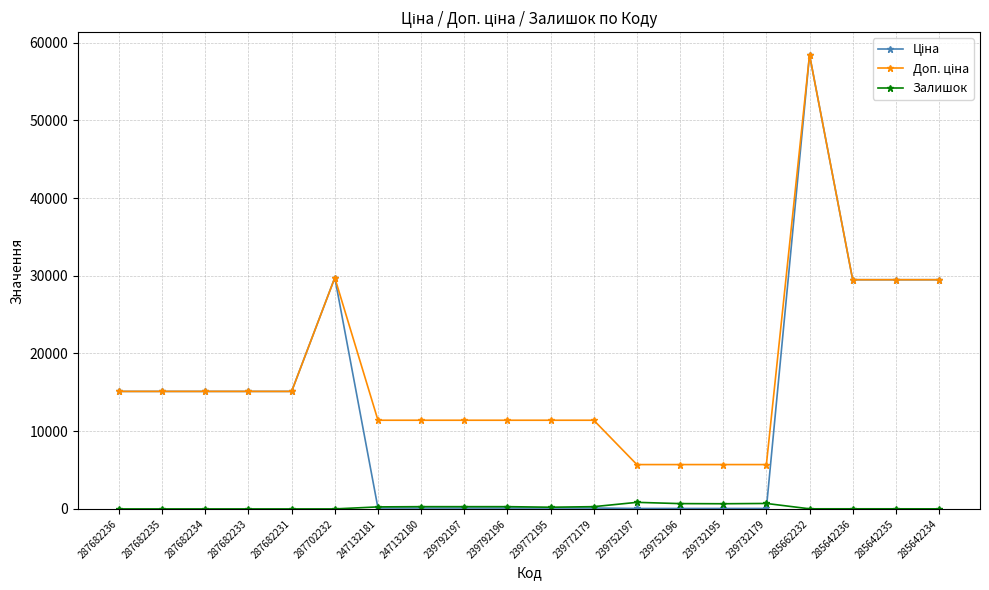

At which category is the sum across all series the highest?

285662232